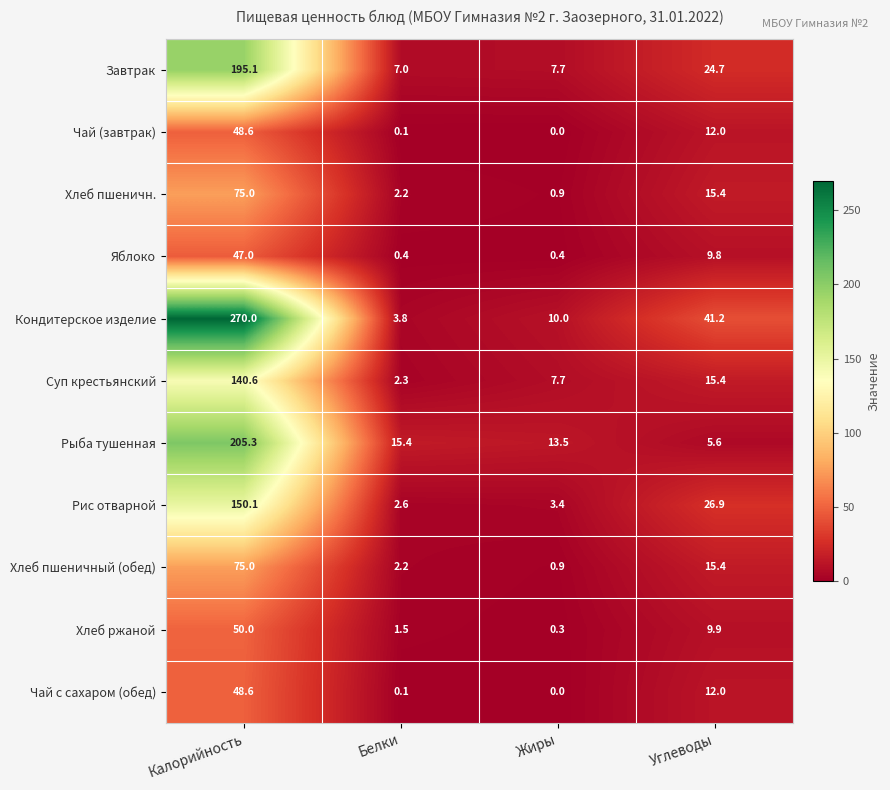

What is the greatest value displayed?

270.0